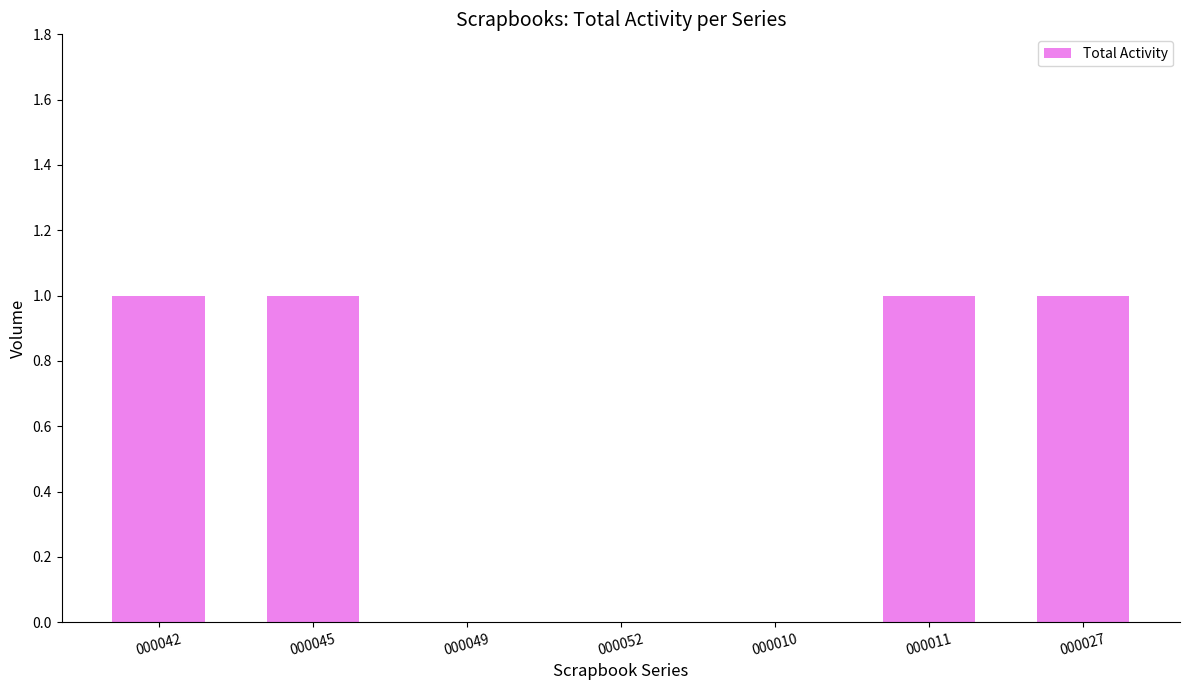

Reading left to right, list all the values displayed in this chart.

1	1	0	0	0	1	1